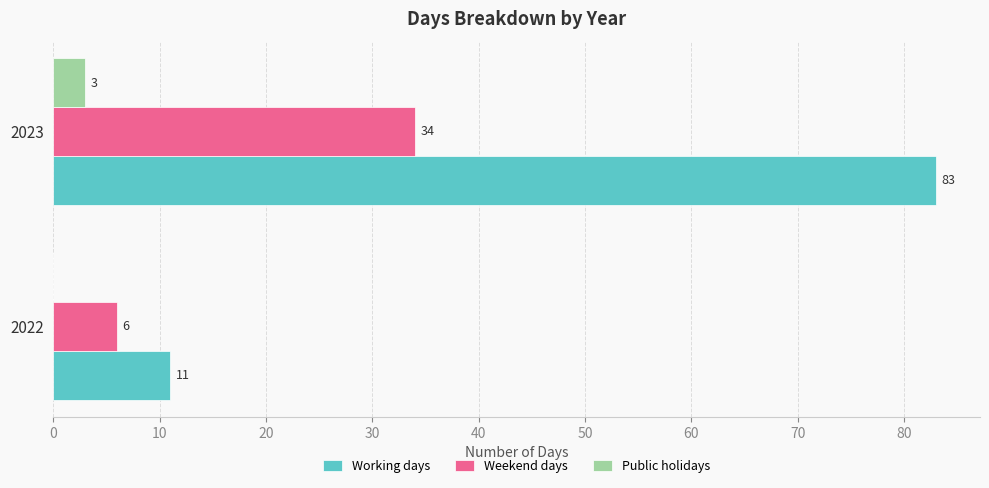

At which category is the sum across all series the highest?

2023